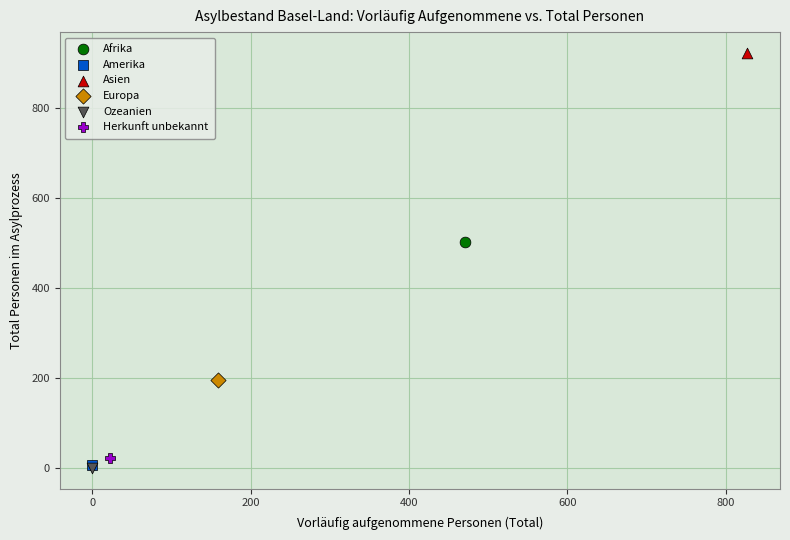

What are all the series names shown in the legend?

Afrika, Amerika, Asien, Europa, Ozeanien, Herkunft unbekannt